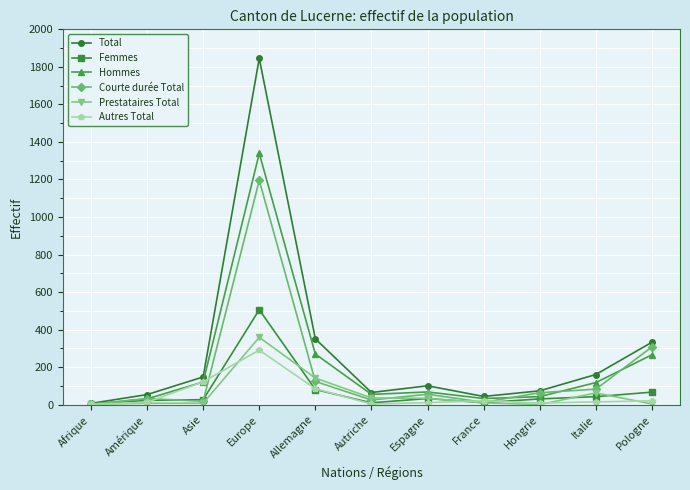

How many lines are shown in the chart?

6